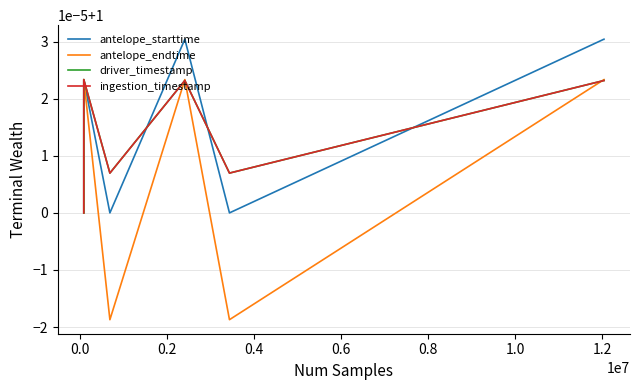

How many series are shown in this chart?

4